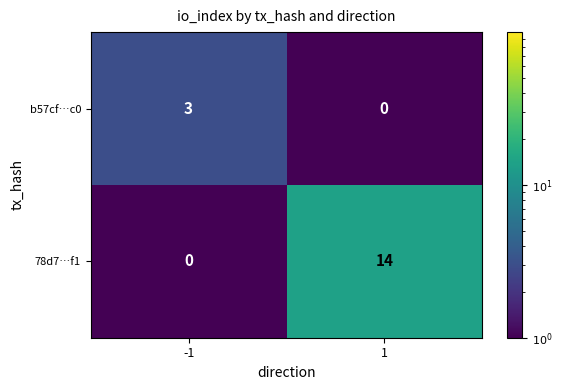

Is it true that b57cf…c0 equals 0 at 1?

True